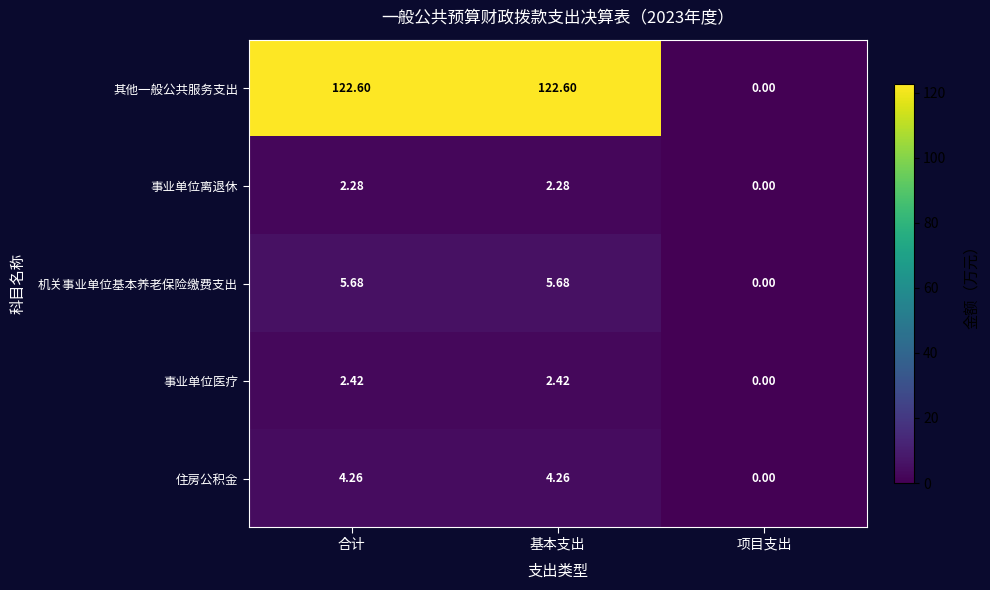

Is the value of 机关事业单位基本养老保险缴费支出 at 合计 greater than the value of 住房公积金 at 项目支出?

Yes